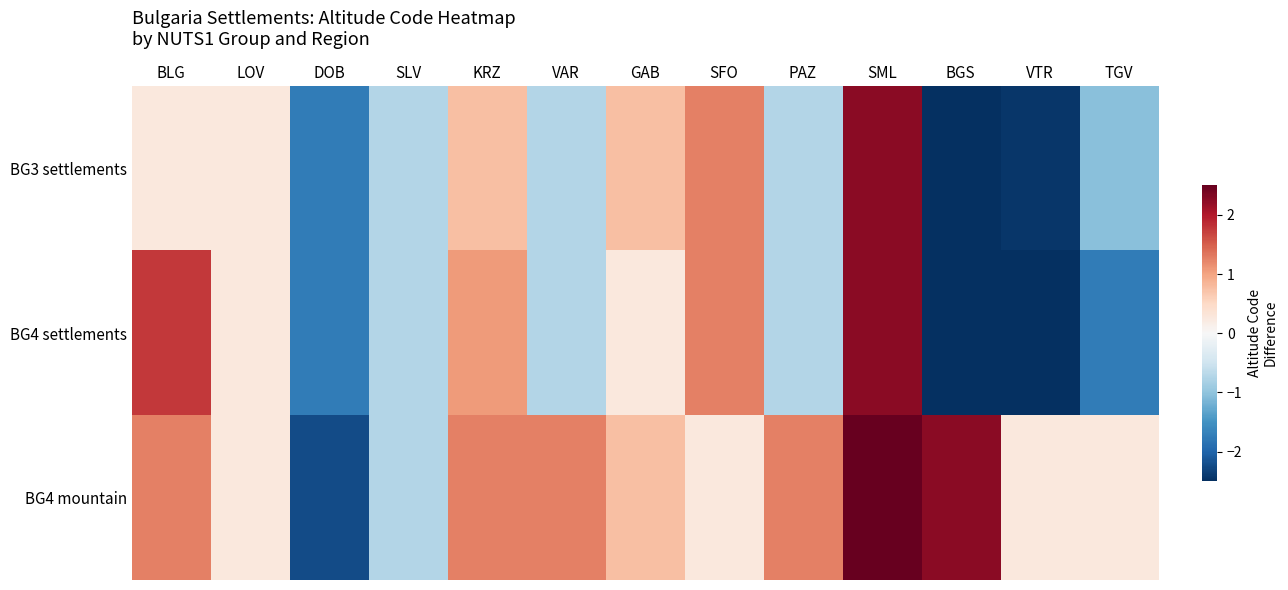

What is the total value across all series at SML?

7.3